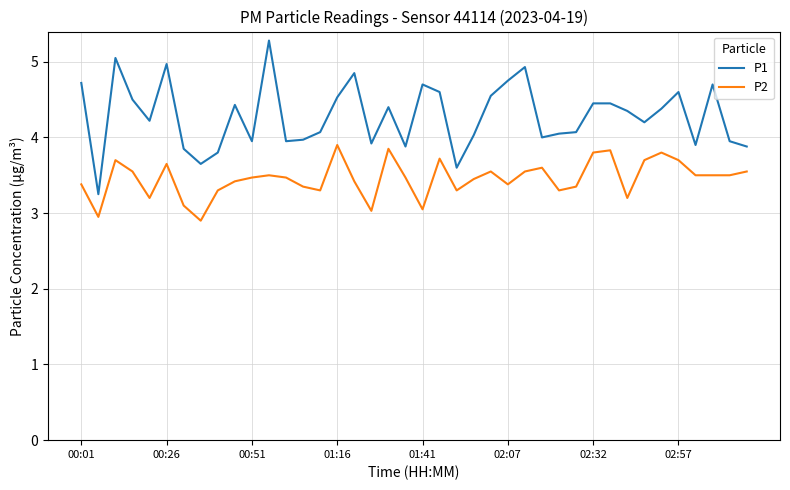

Rank the series by their maximum value, from highest to lowest.

P1, P2